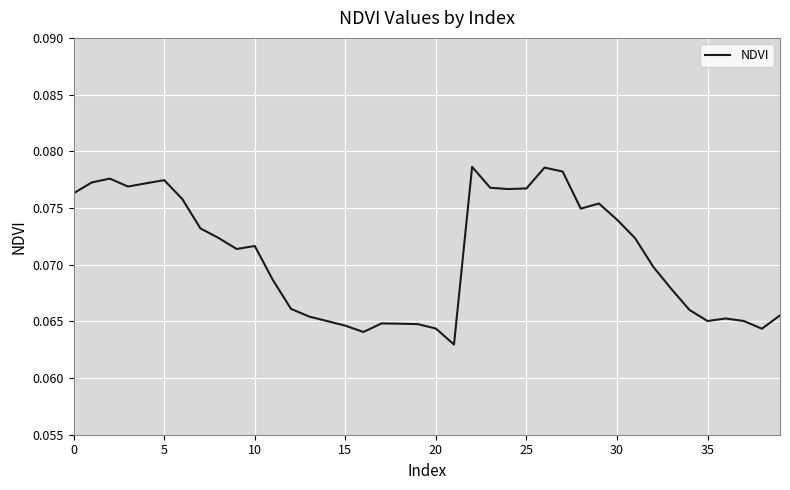

Does the chart have visible grid lines?

Yes